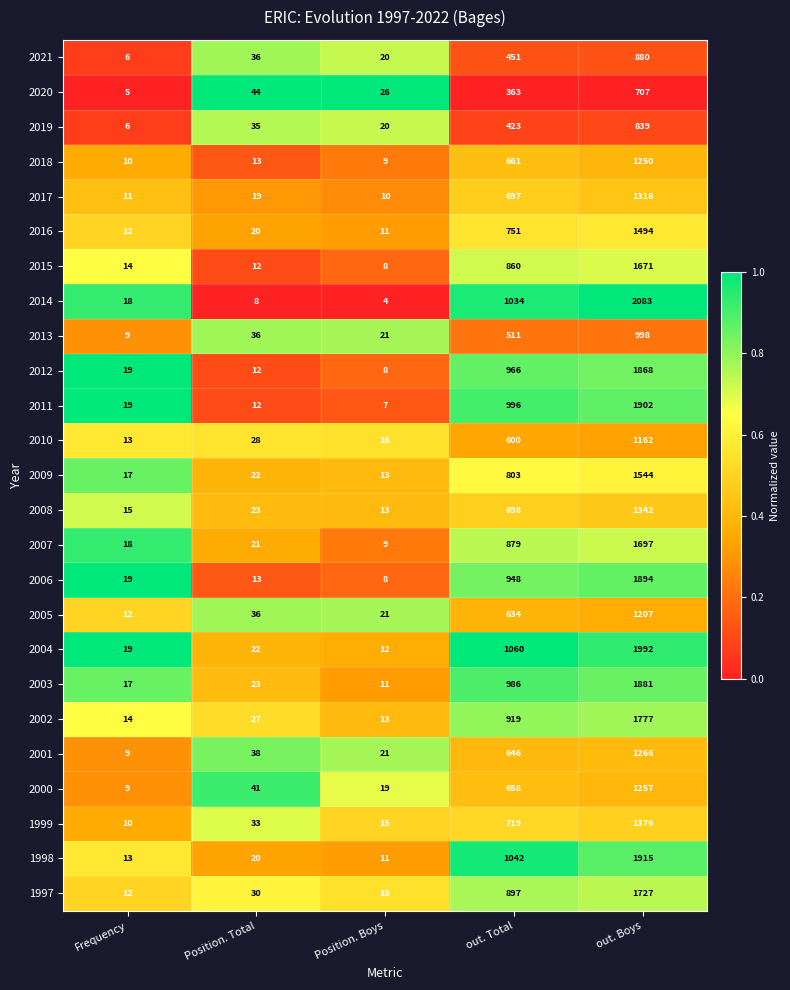

List the series in order of their peak value, lowest first.

2020, 2019, 2021, 2013, 2010, 2005, 2018, 2000, 2001, 2017, 2008, 1999, 2016, 2009, 2015, 2007, 1997, 2002, 2012, 2003, 2006, 2011, 1998, 2004, 2014